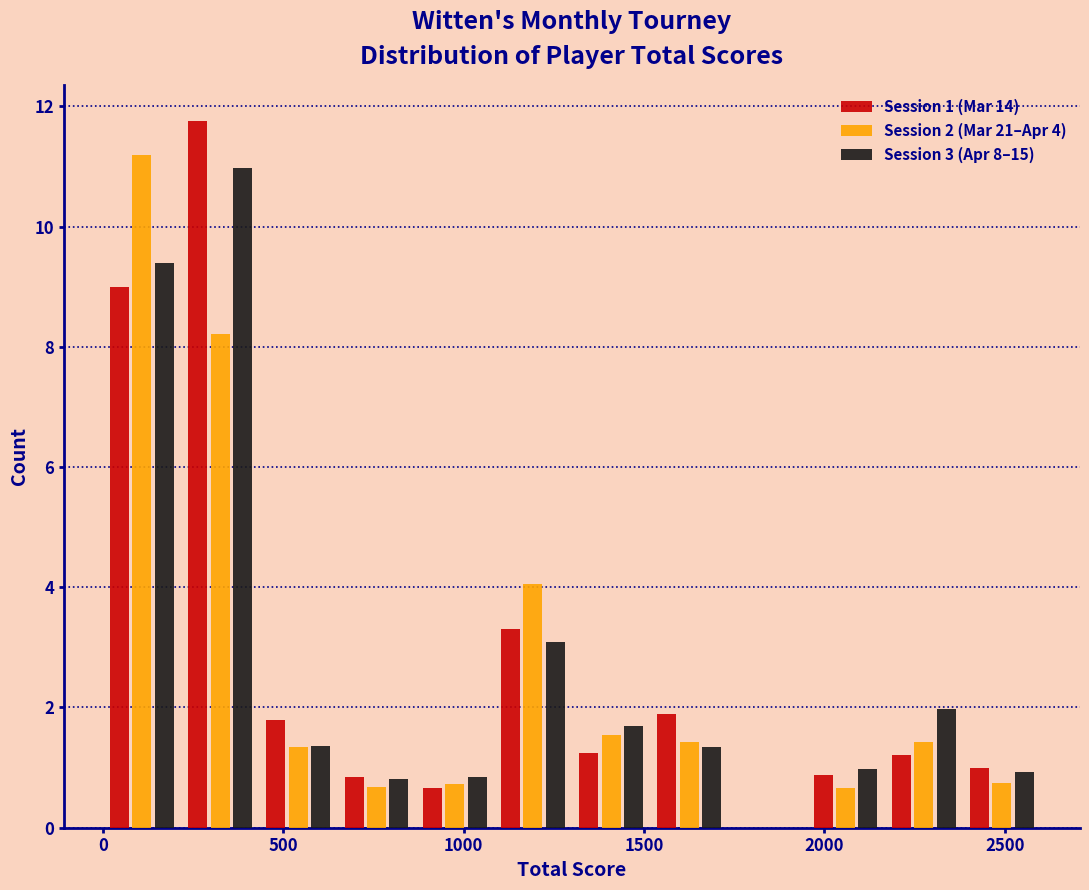

In the Session 3 (Apr 8–15) series, which range on the x-axis has the tallest bar?

200 to 450